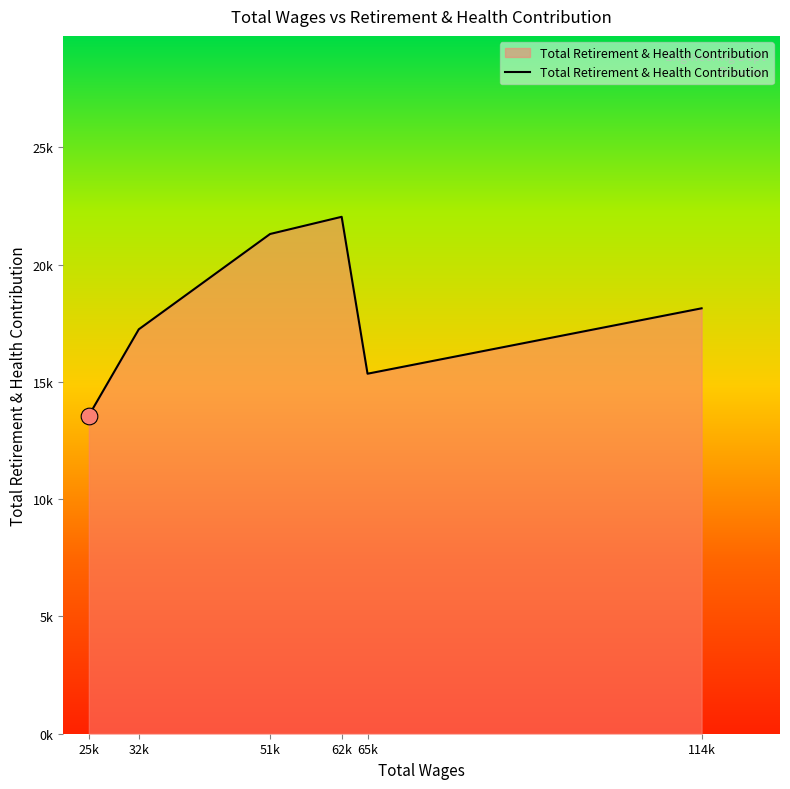

Does the chart have visible grid lines?

No